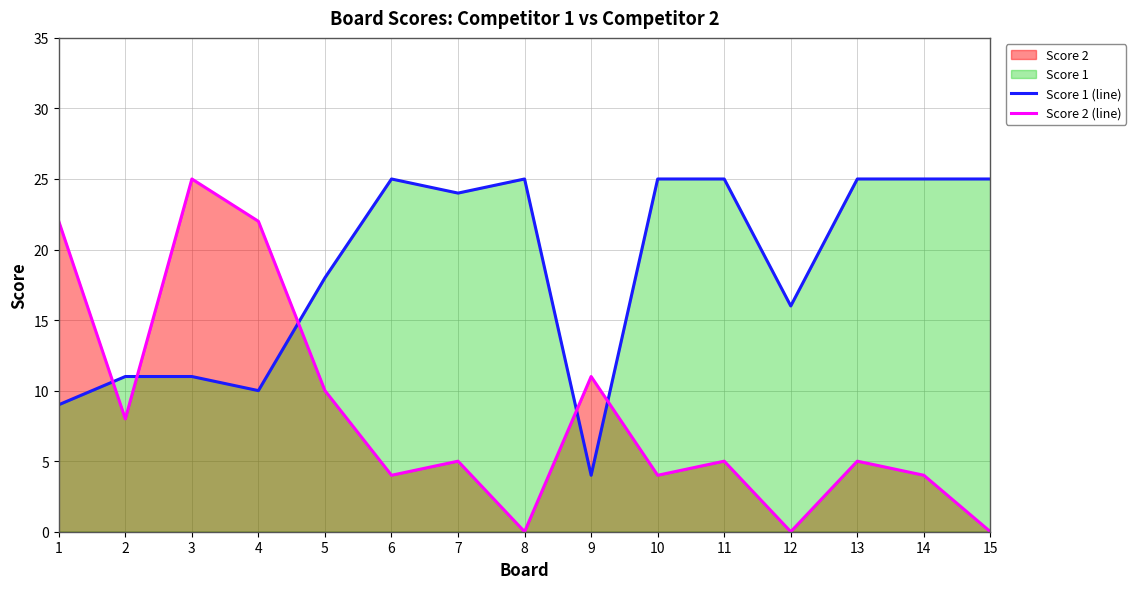

At how many categories does at least one series exceed 1?

15